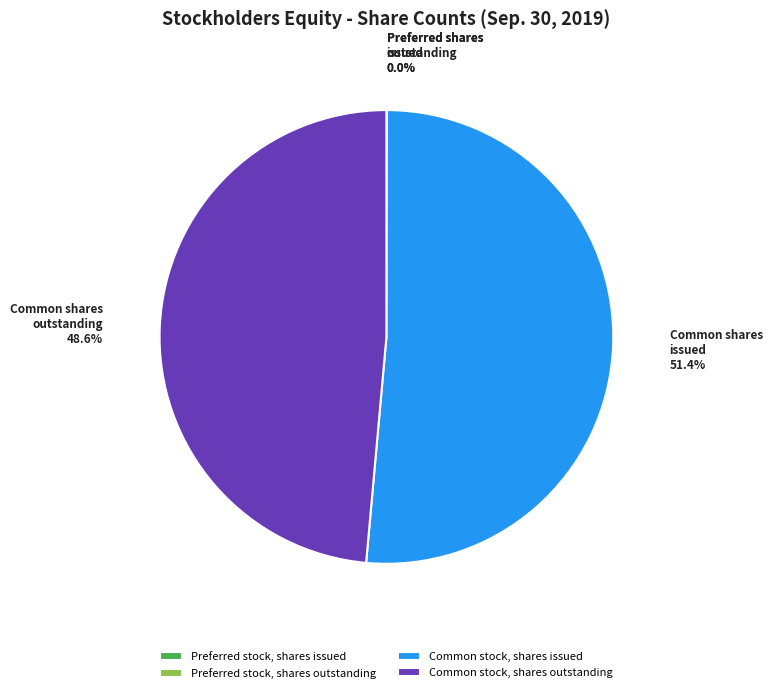

Which slice is the largest?

Common stock, shares issued